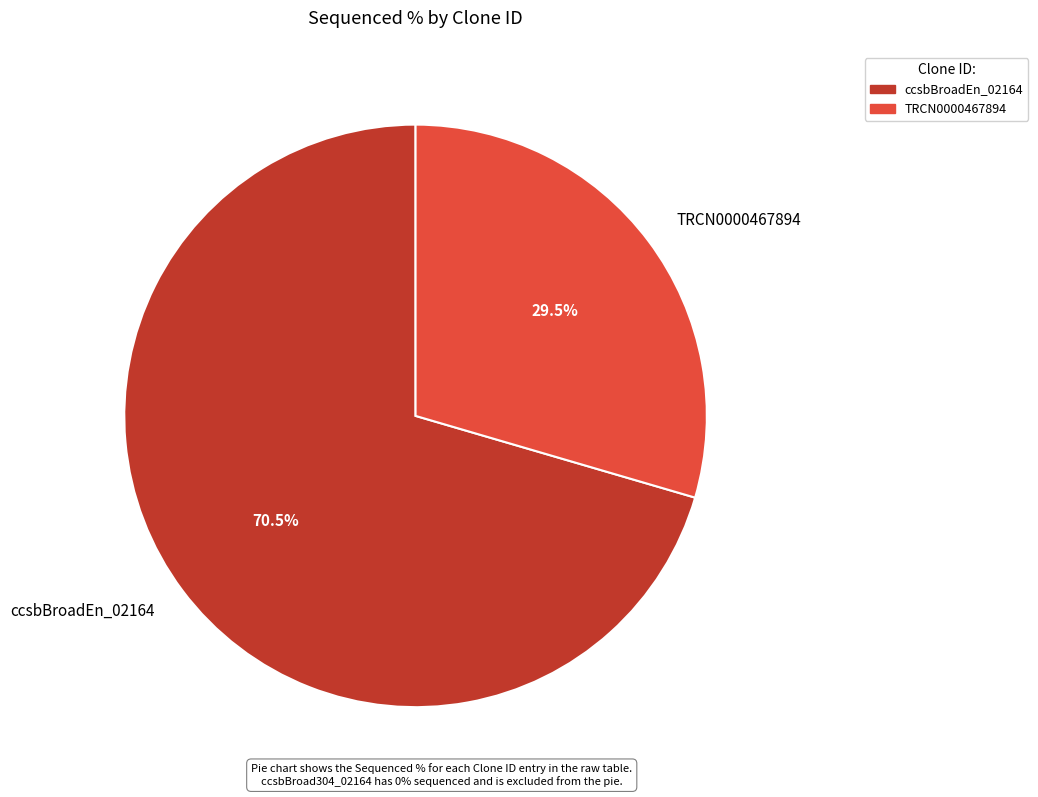

Rank the categories by value from lowest to highest.

TRCN0000467894, ccsbBroadEn_02164